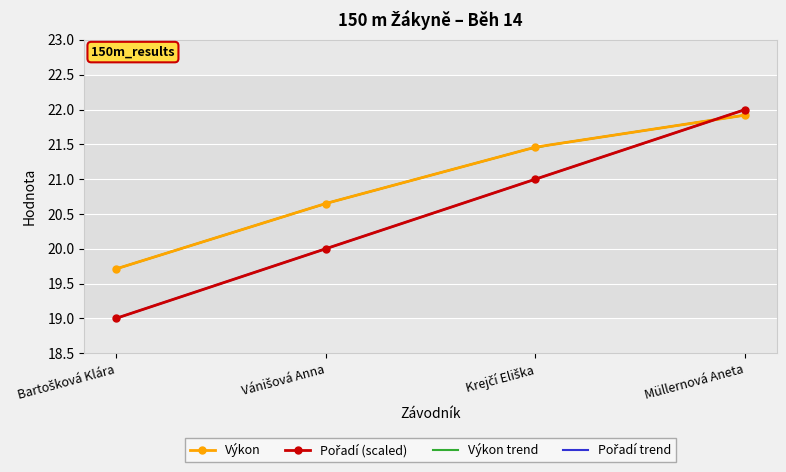

Rank the series by their maximum value, from lowest to highest.

Výkon, Pořadí